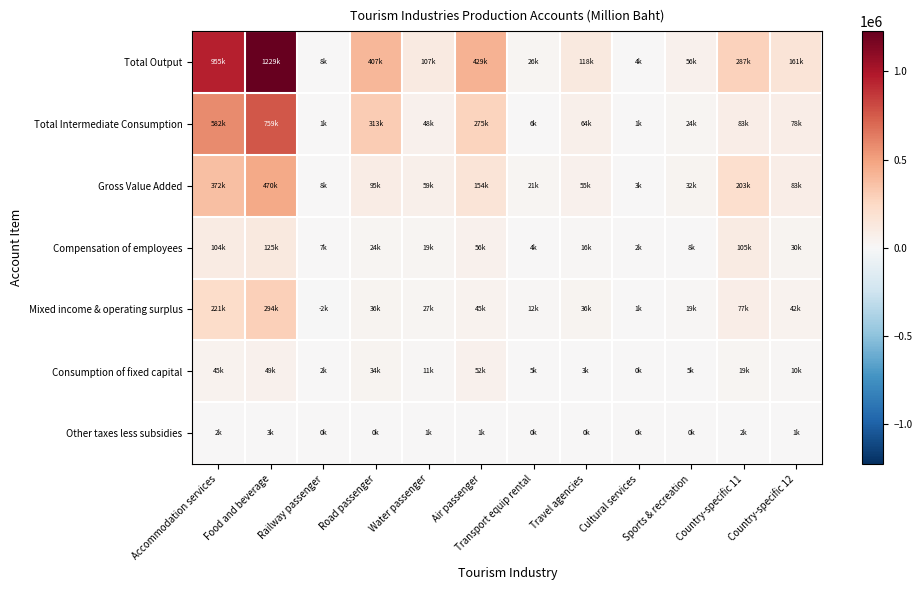

What is the difference between the highest and lowest values at Water passenger?

106002.2